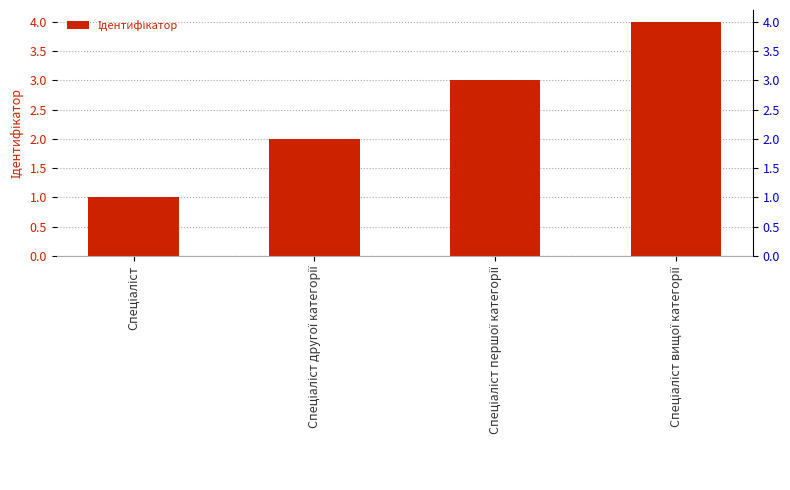

Count the values in the range 2 to 4.

3